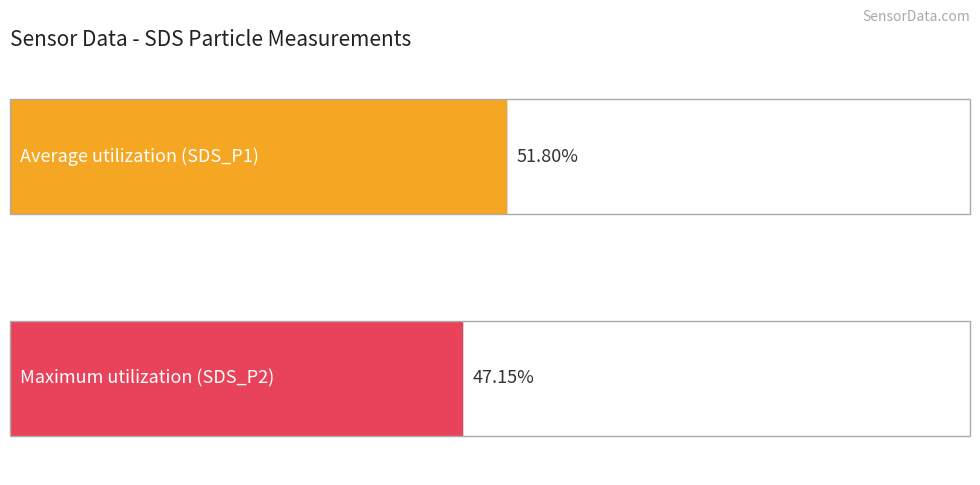

Does the chart contain stacked bars?

No